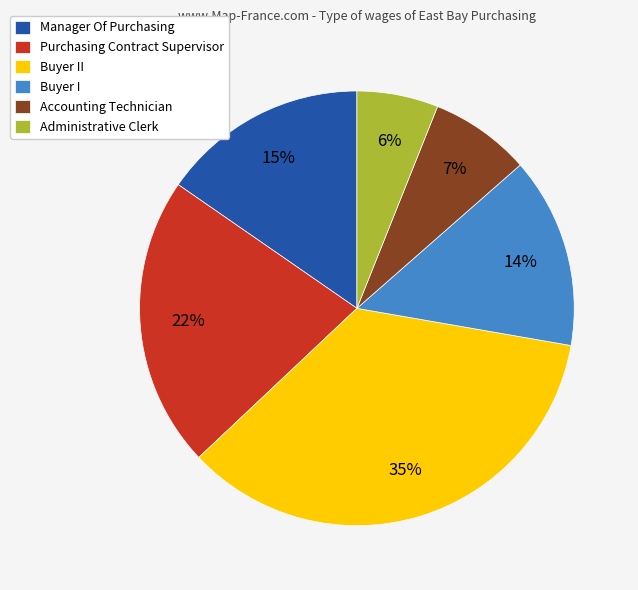

Which category has the biggest portion of the pie?

Buyer II